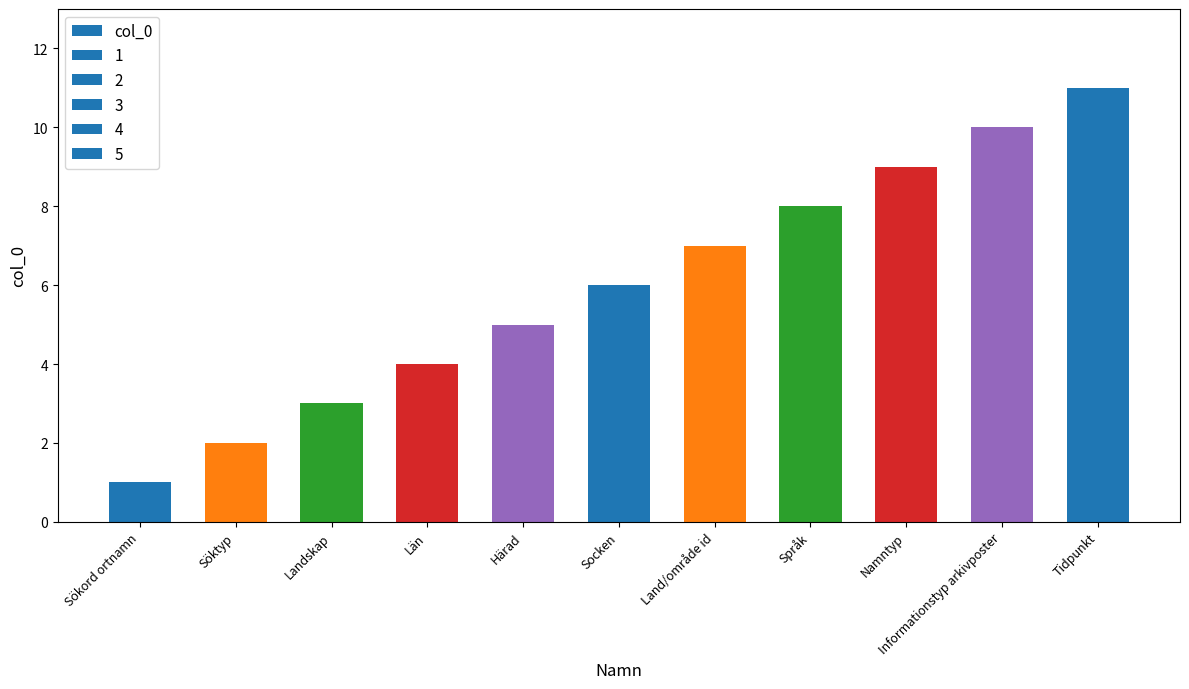

At which category does the chart reach its peak across all series?

Tidpunkt